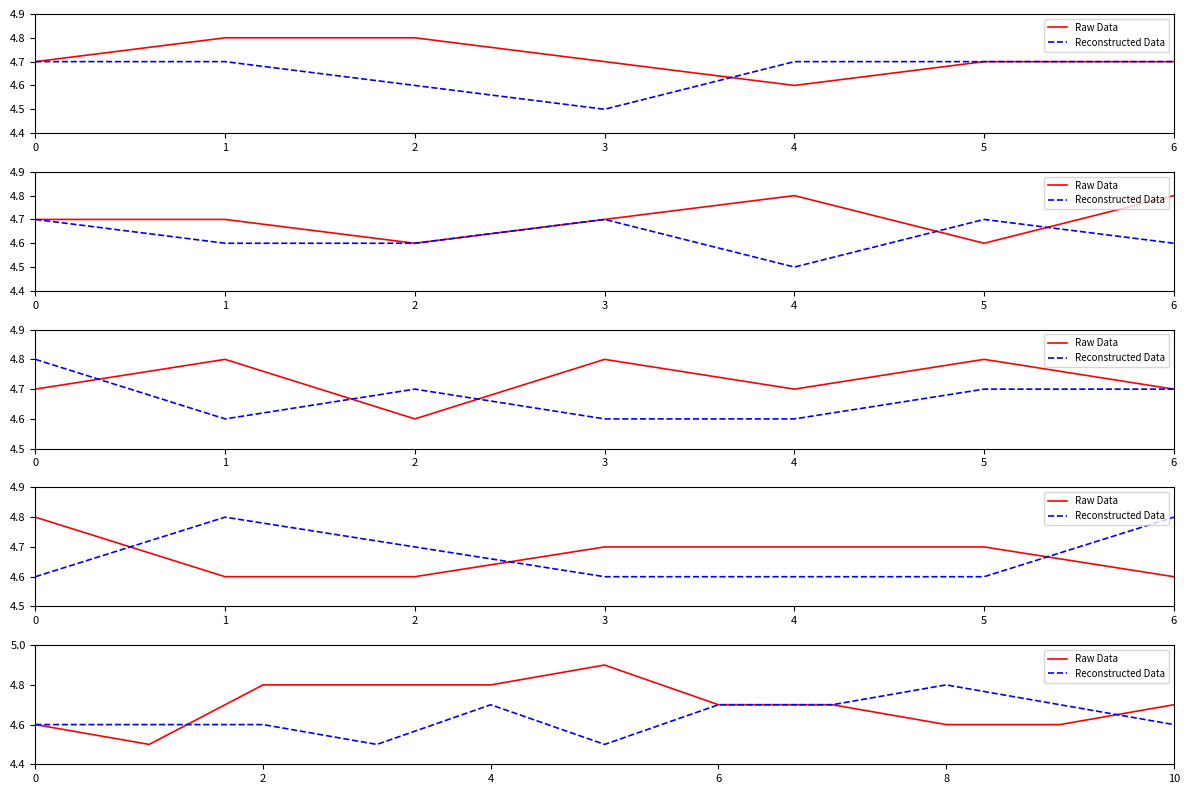

At which category does Reconstructed Data reach its first local valley?

3